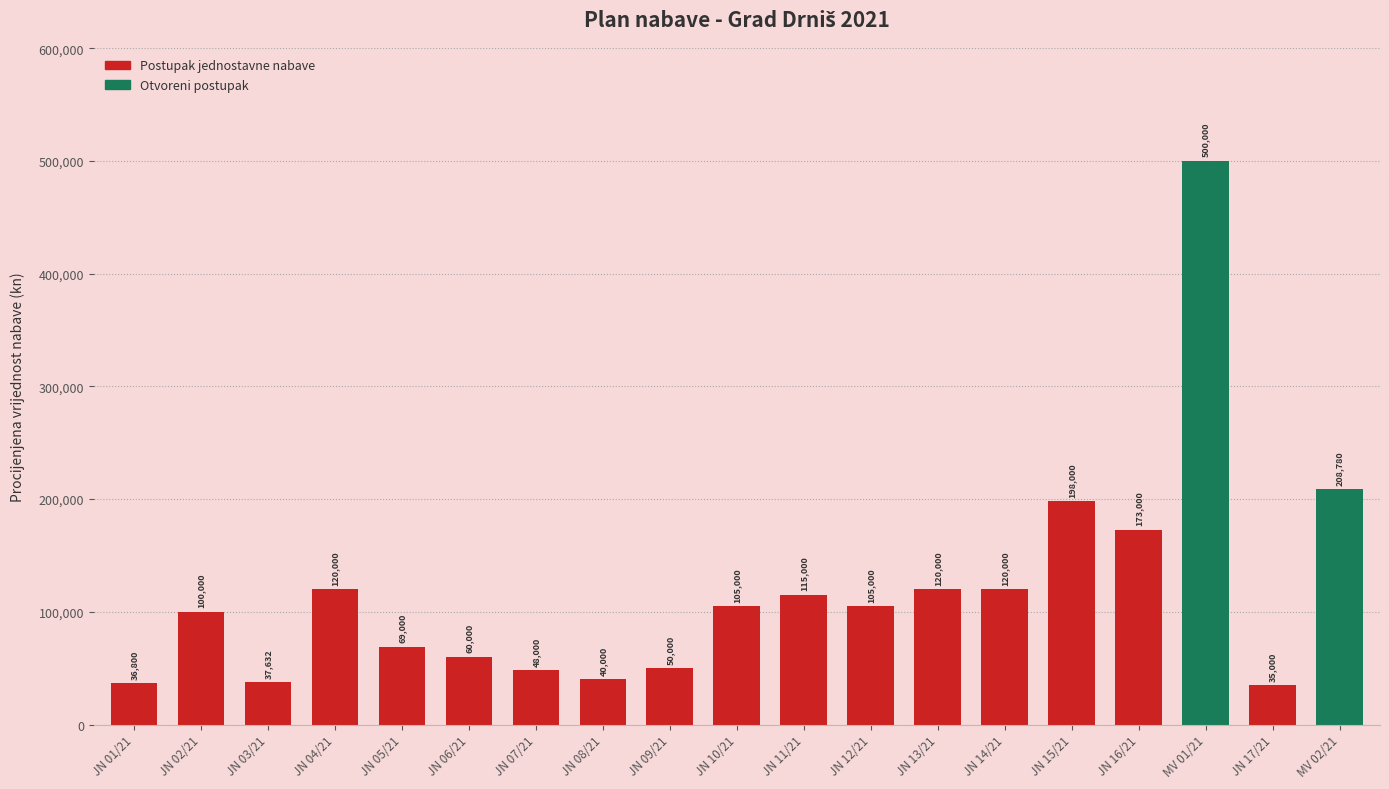

What is the difference between the maximum and minimum values?

465000